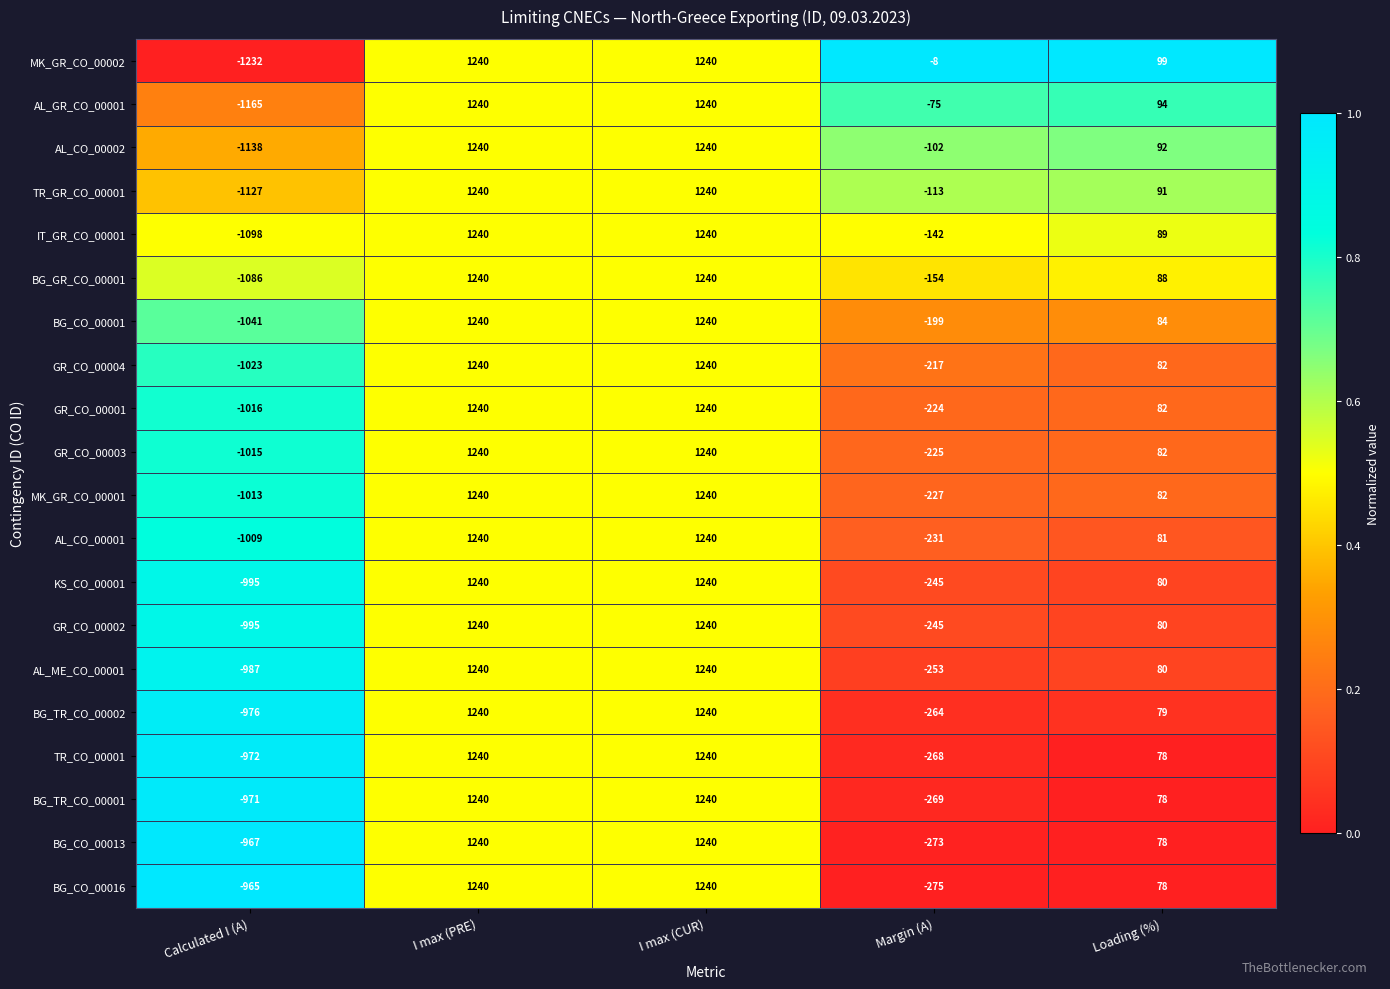

Between I max (CUR) and Margin (A), which series saw the biggest shift?

BG_CO_00016